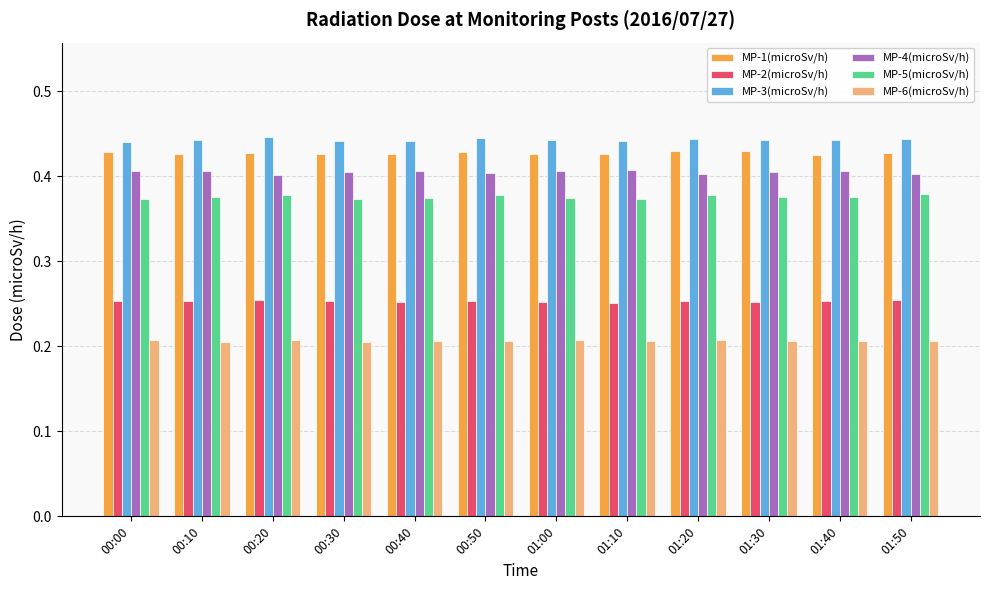

What is the total value across all series at 01:40?

2.1